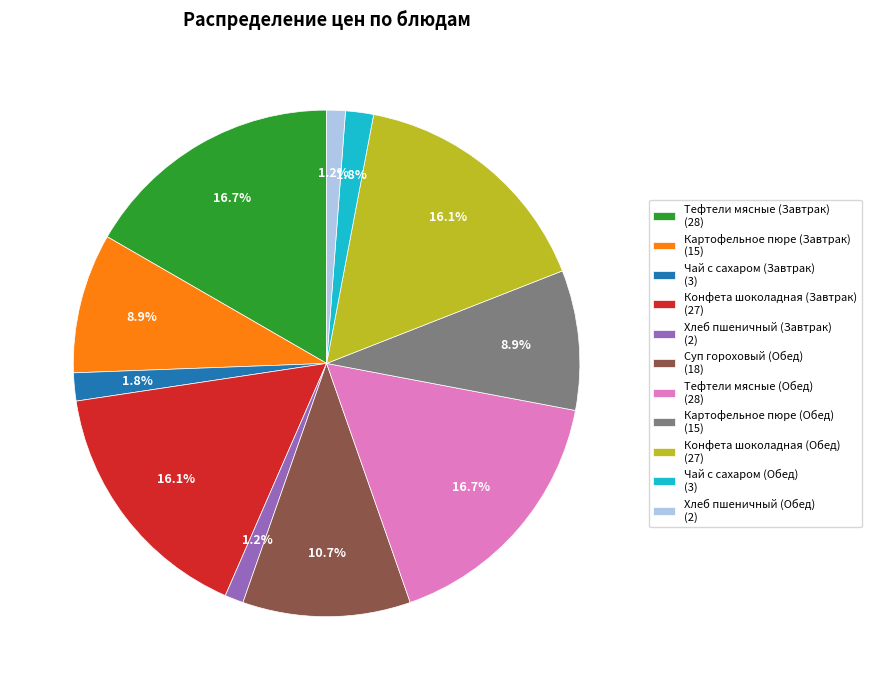

Combined, do Тефтели мясные (Завтрак) and Чай с сахаром (Обед) account for over 50%?

No